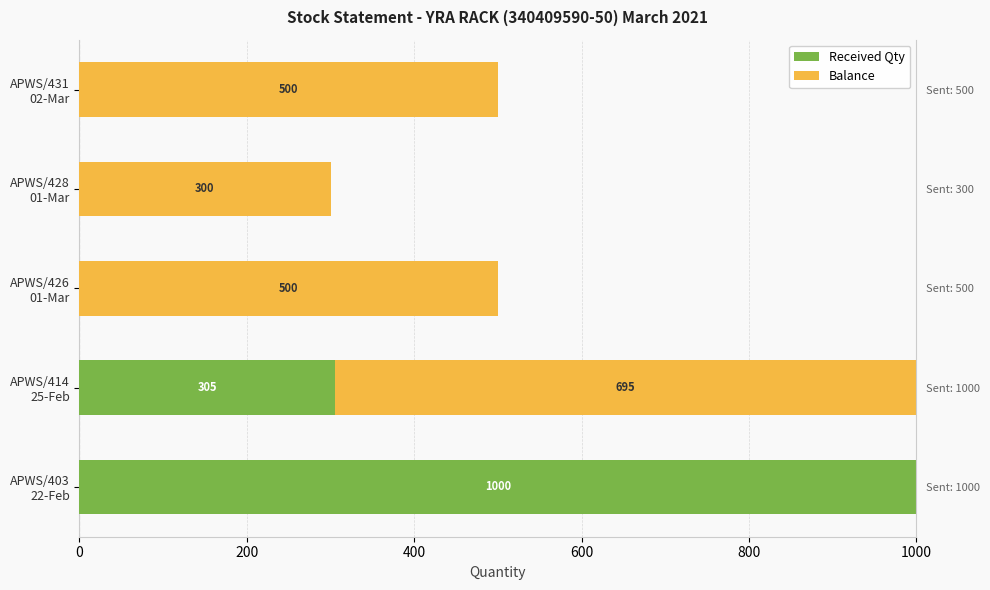

Between APWS/428 01-Mar and APWS/431 02-Mar, which series saw the biggest shift?

Balance